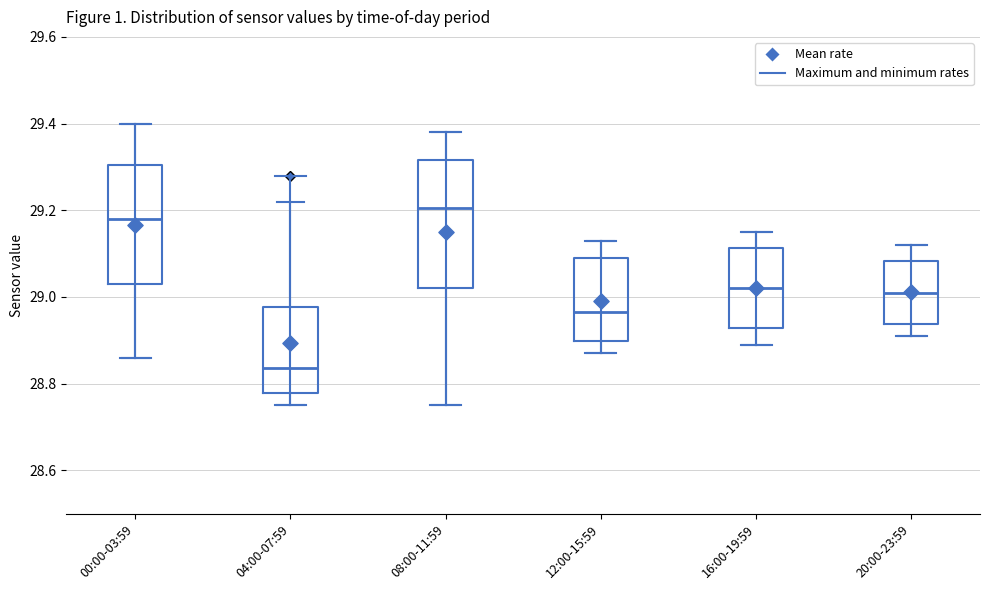

Reading left to right, transcribe this box plot: for each box, give where its median line is, the range the box spans, and where its two whiskers end, as read against the y-axis. The values are not printed on the chart, so give them approximately, as read against the axis.

00:00-03:59: median 29.18, box 29.04 to 29.30, whiskers 28.86 to 29.40
04:00-07:59: median 28.84, box 28.78 to 28.98, whiskers 28.76 to 29.22
08:00-11:59: median 29.20, box 29.02 to 29.32, whiskers 28.76 to 29.38
12:00-15:59: median 28.96, box 28.90 to 29.10, whiskers 28.88 to 29.14
16:00-19:59: median 29.02, box 28.92 to 29.12, whiskers 28.90 to 29.16
20:00-23:59: median 29.02, box 28.94 to 29.08, whiskers 28.92 to 29.12